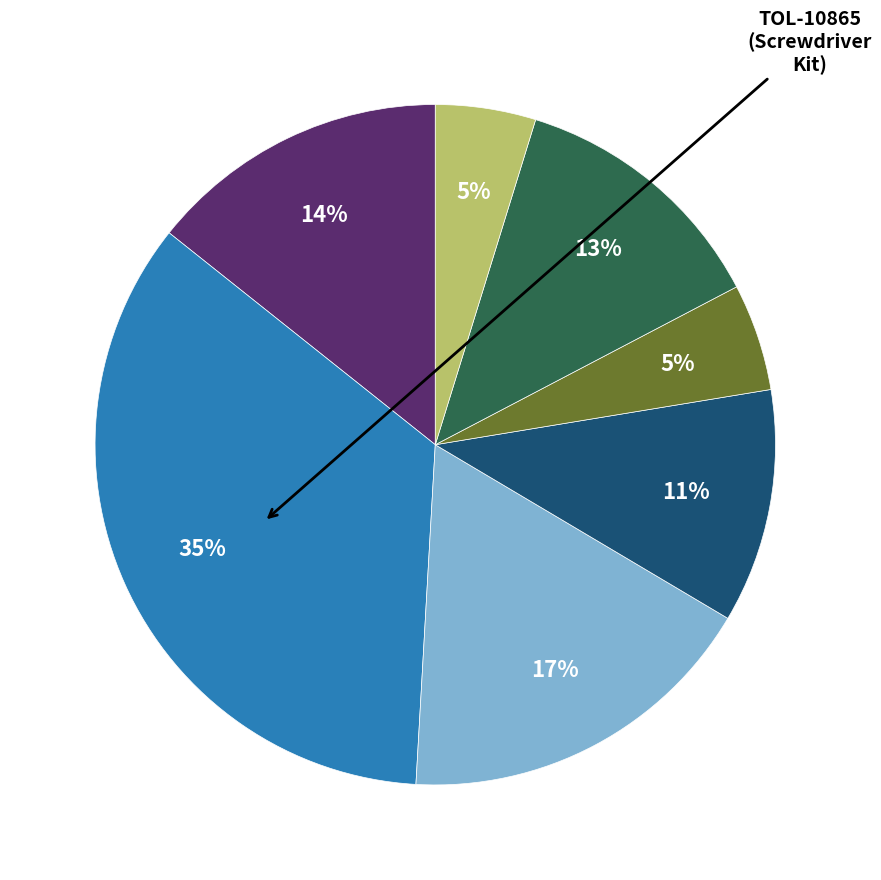

To the nearest percent, what is the average slice percentage?

14%